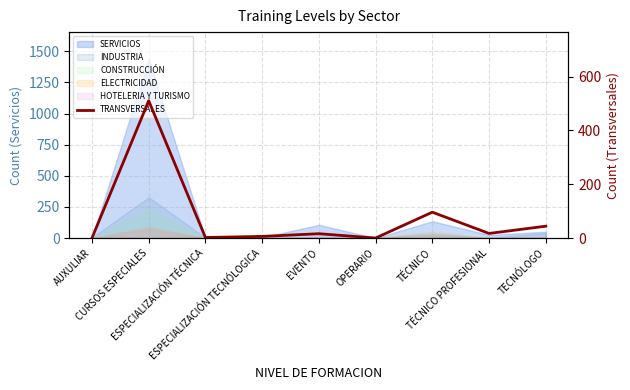

What is the difference between the maximum and minimum values?

510